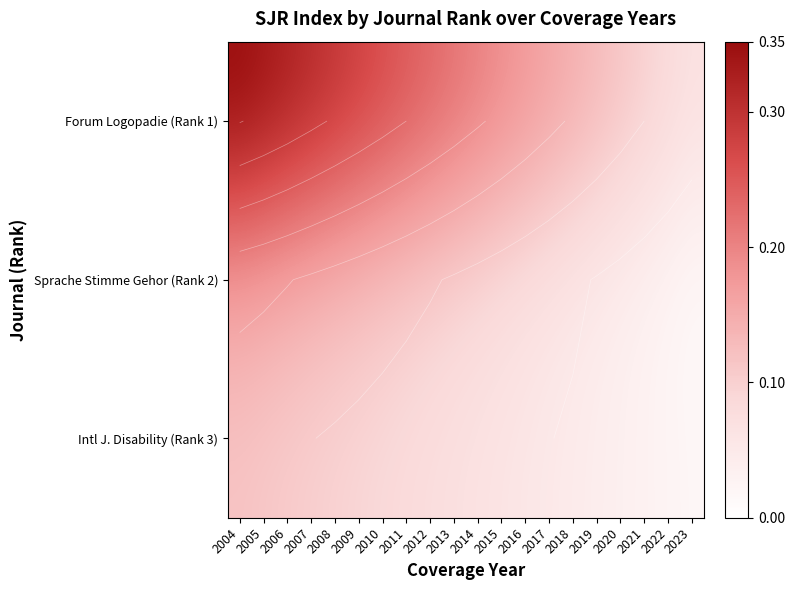

What is the sum of all Forum Logopadie (Rank 1) values?

4.2